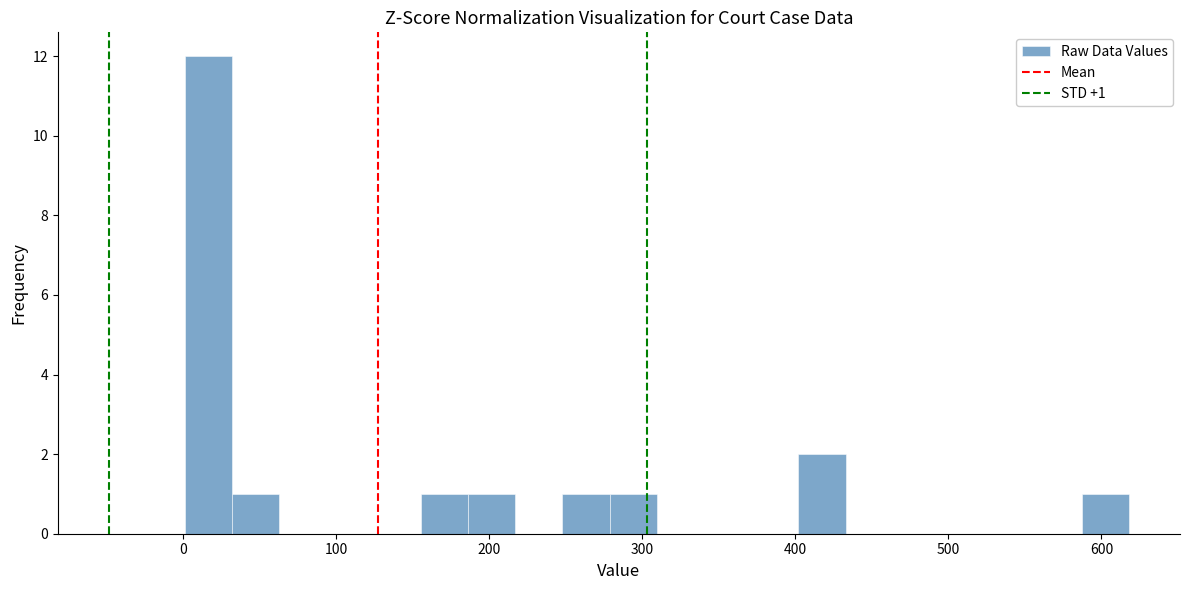

Around what value on the x-axis is the tallest bar? Give the approximate position of its centre, as read against the axis.

20